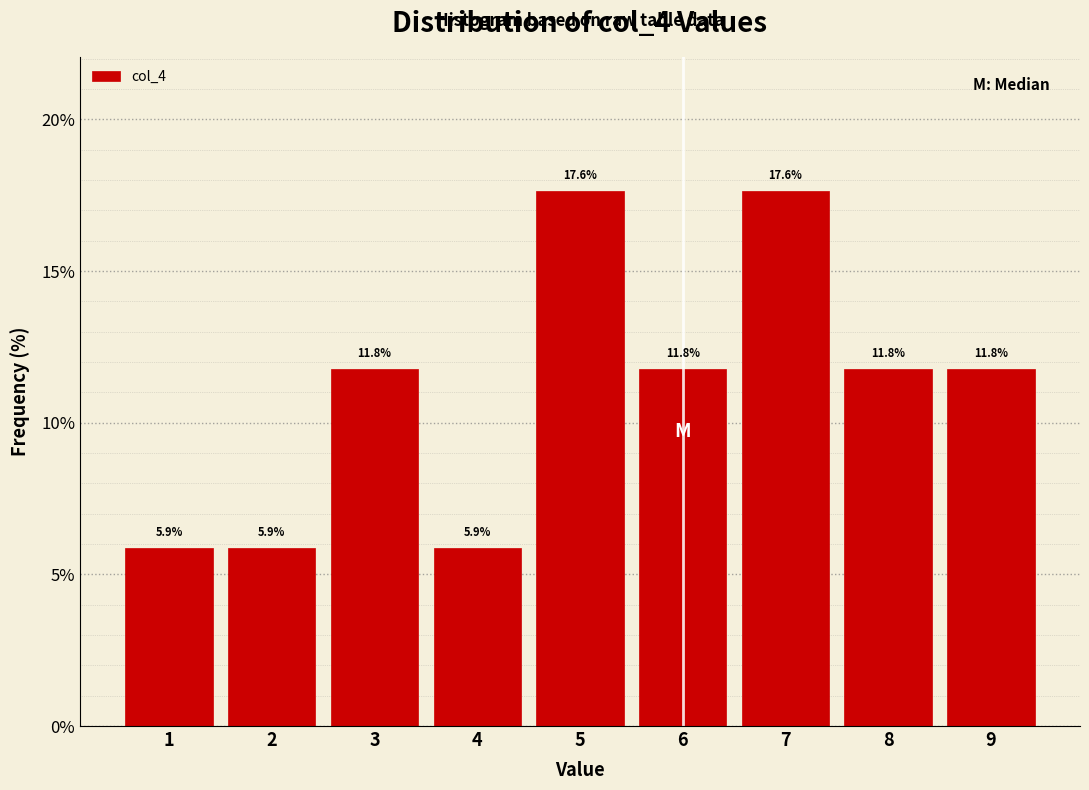

Reading left to right, transcribe this chart: for each bar, give the range it covers on the x-axis and its height.

0.5 to 1.5: 5.9
1.5 to 2.5: 5.9
2.5 to 3.5: 11.8
3.5 to 4.5: 5.9
4.5 to 5.5: 17.6
5.5 to 6.5: 11.8
6.5 to 7.5: 17.6
7.5 to 8.5: 11.8
8.5 to 9.5: 11.8